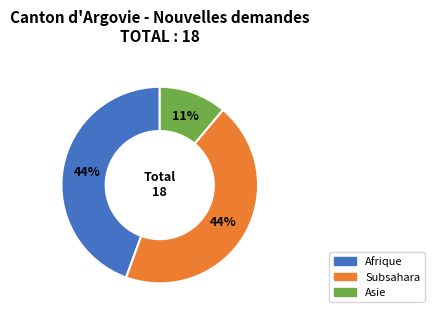

Is there a majority slice in this chart?

No